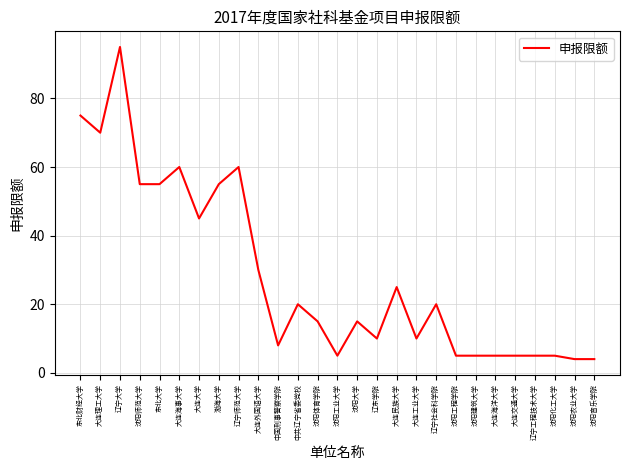

What value does the data have at 沈阳化工大学?

5